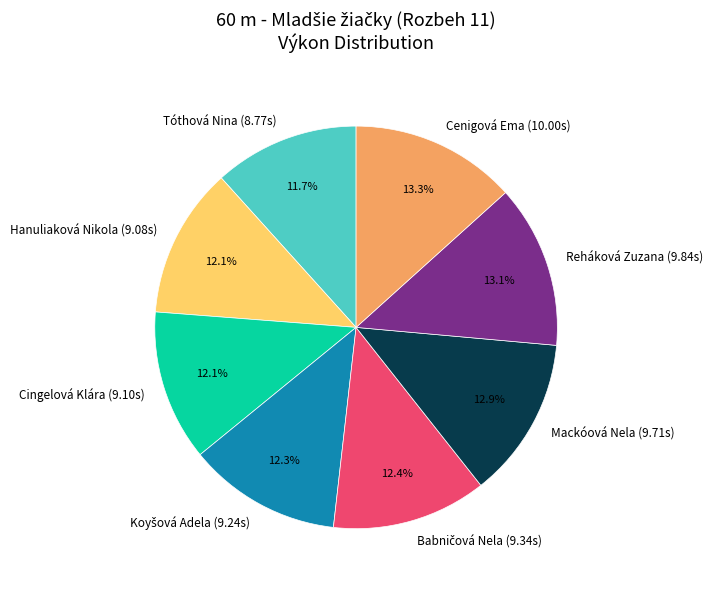

What percentage do Hanuliaková Nikola (9.08s) and Mackóová Nela (9.71s) together represent?

25.0%